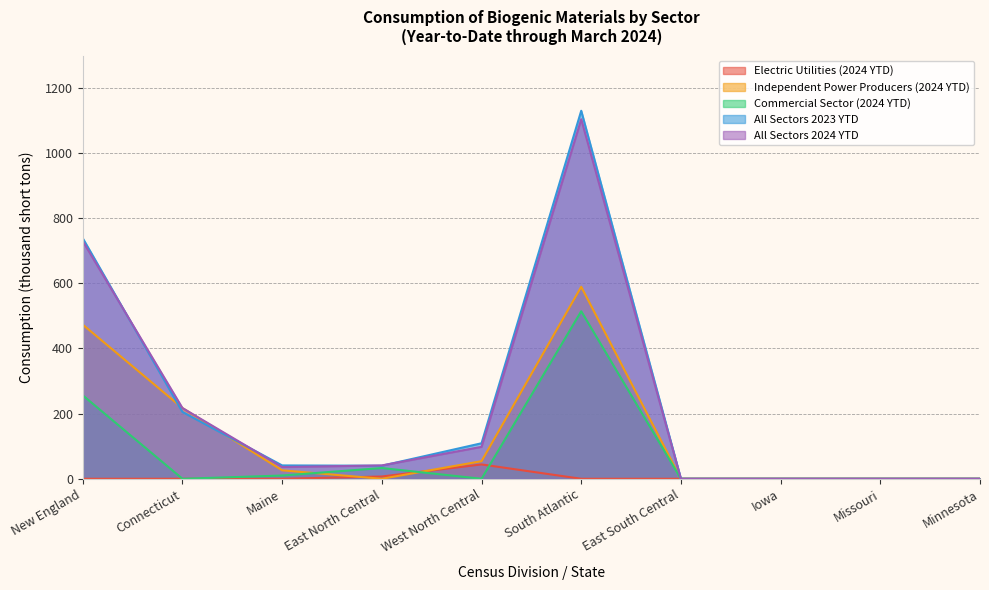

What is the label of the 8th point from the left?

Iowa